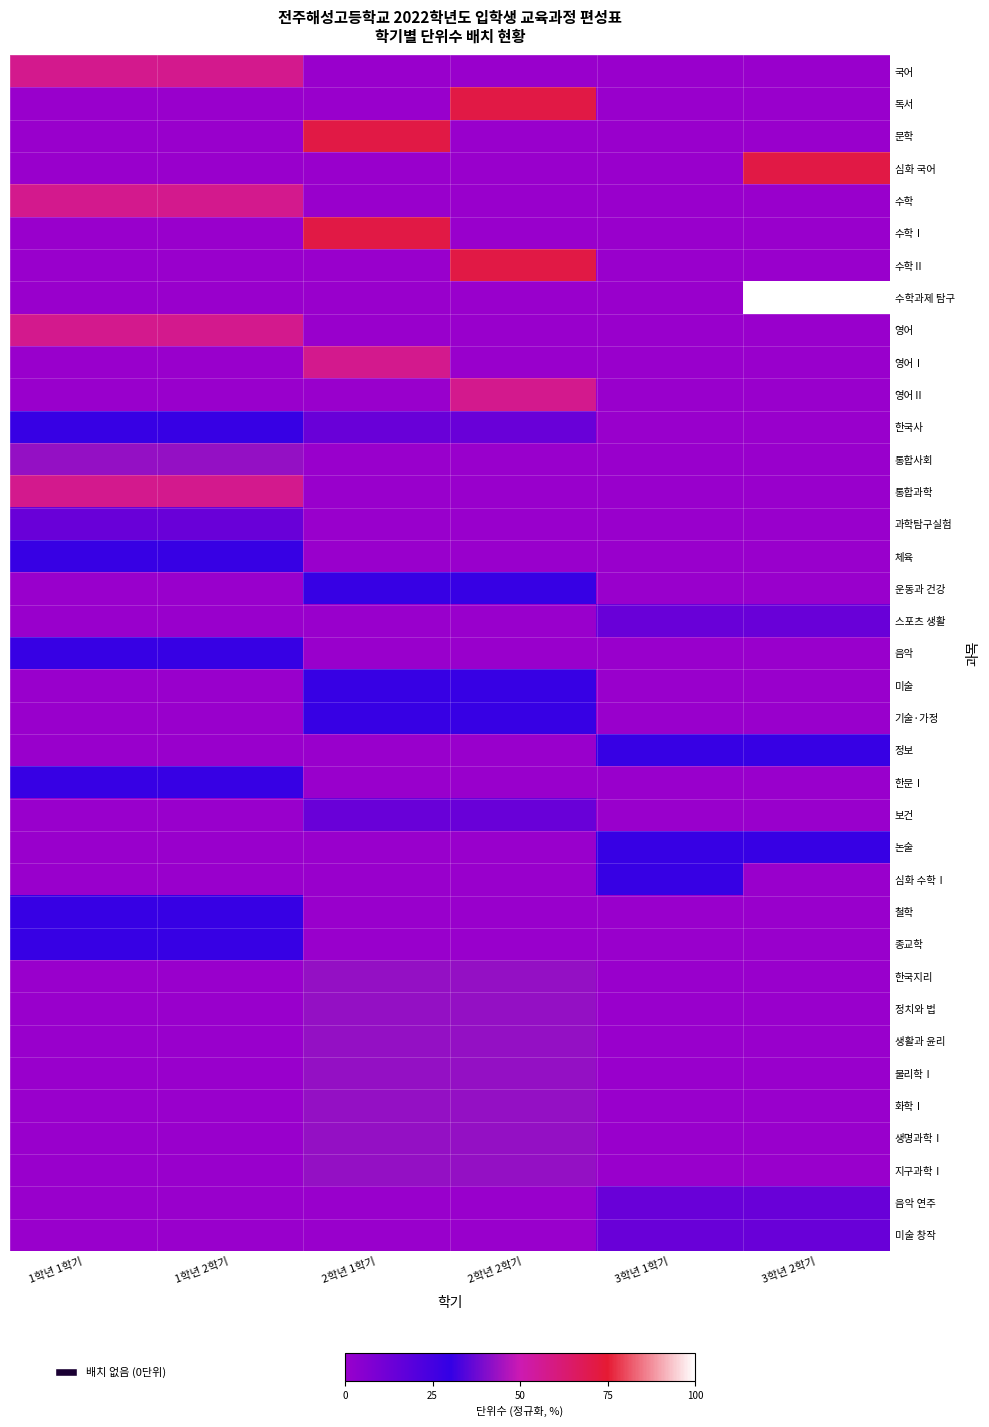

Between 2학년 1학기 and 1학년 2학기, which is larger?

1학년 2학기